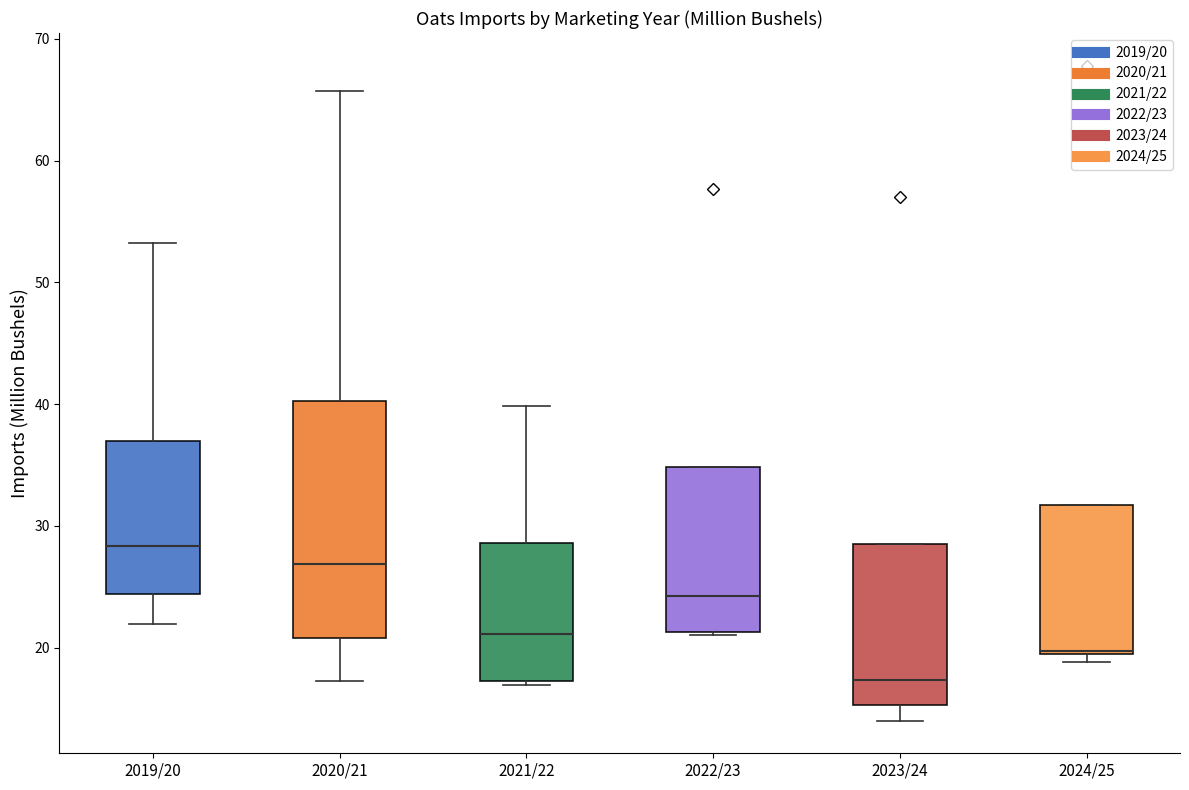

Reading left to right, transcribe this box plot: for each box, give where its median line is, the range the box spans, and where its two whiskers end, as read against the y-axis. The values are not printed on the chart, so give them approximately, as read against the axis.

2019/20: median 28, box 24 to 37, whiskers 22 to 53
2020/21: median 27, box 21 to 40, whiskers 17 to 66
2021/22: median 21, box 17 to 29, whiskers 17 (just below the box's lower edge) to 40
2022/23: median 24, box 21 to 35, whiskers 21 to 35
2023/24: median 17, box 15 to 28, whiskers 14 to 28
2024/25: median 20 (drawn on the box's lower edge), box 19 to 32, whiskers 19 (just below the box's lower edge) to 32